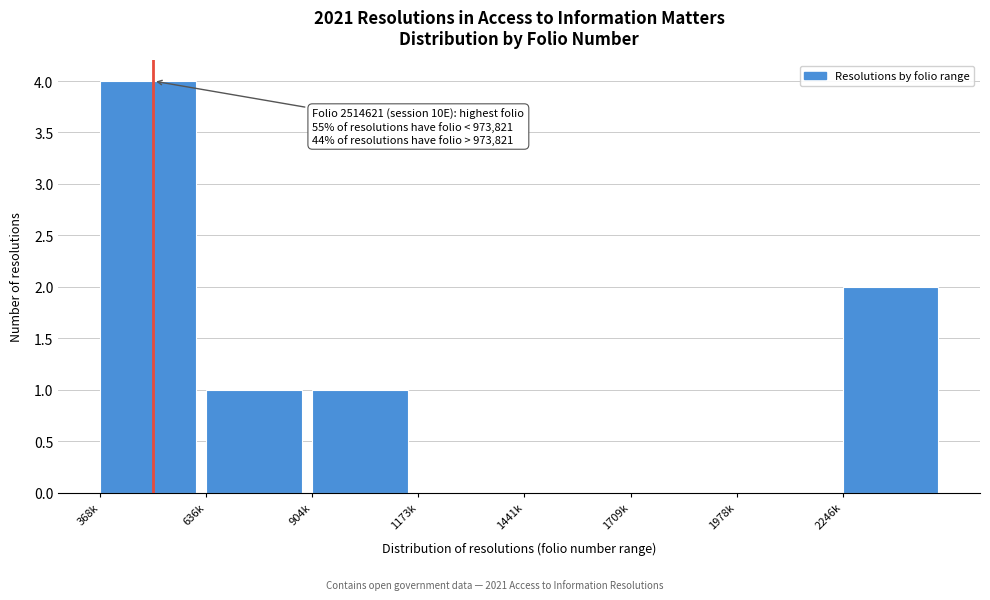

Reading left to right, what are all the values shown in this chart?

368k=4	636k=1	904k=1	1173k=0	1441k=0	1709k=0	1978k=0	2246k=2